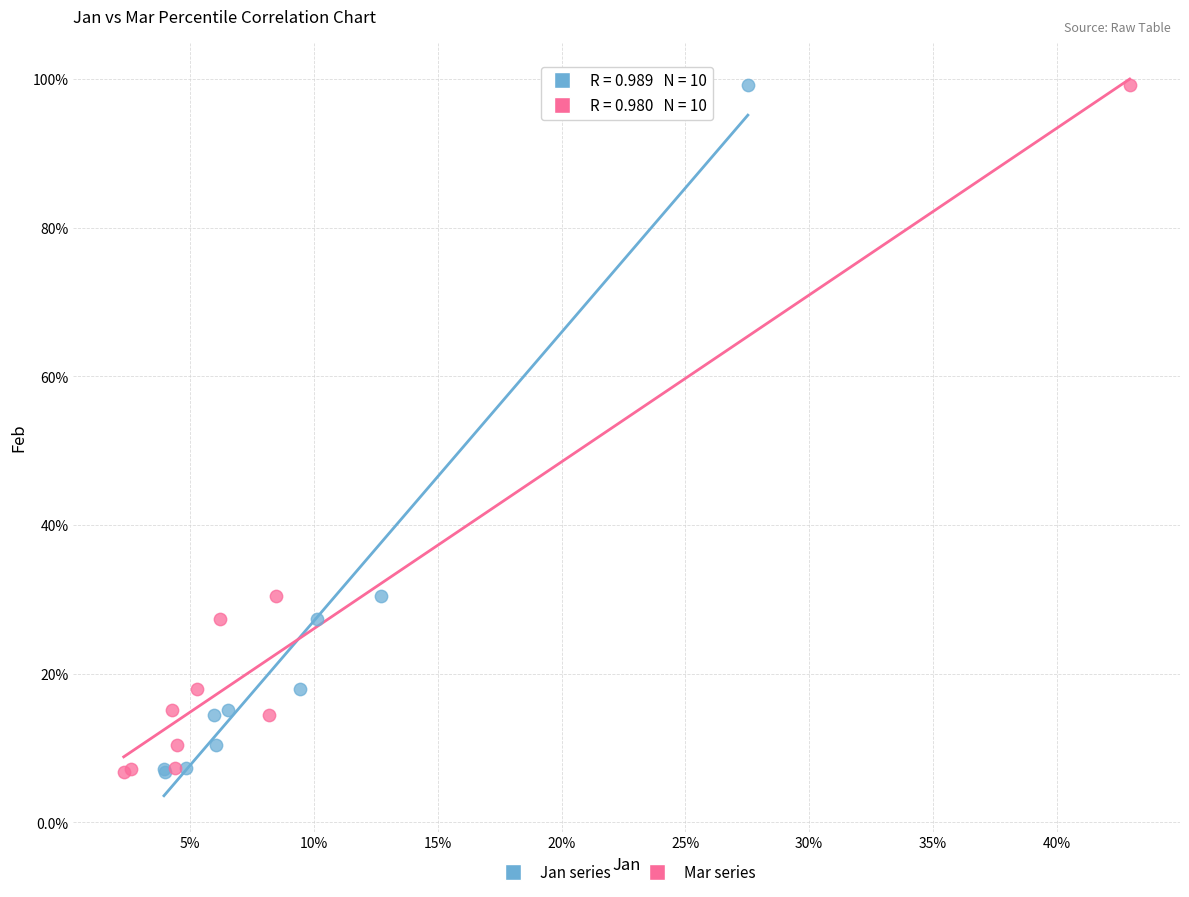

What are all the series names shown in the legend?

Jan series, Mar series